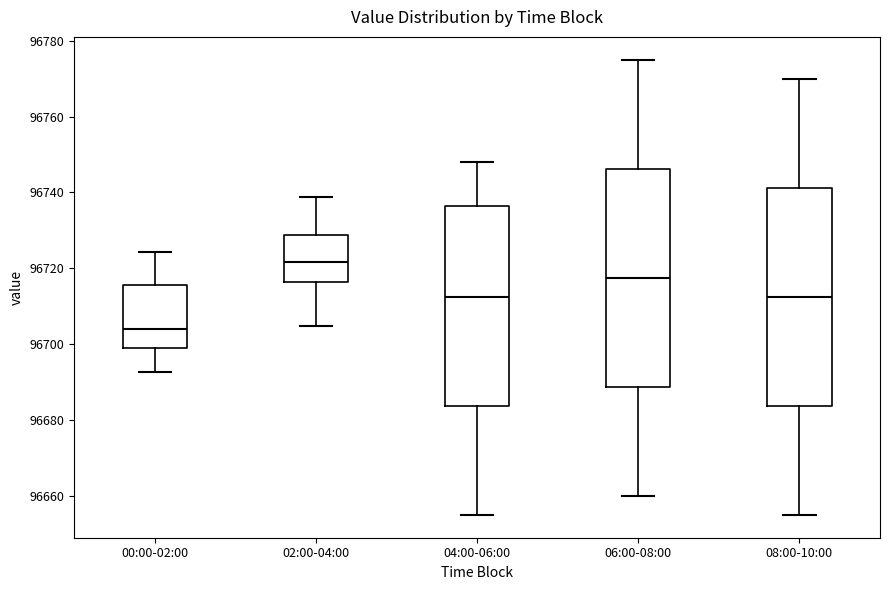

Reading left to right, read every box against the y-axis: the position of its median line, the range the box covers, and the ends of its whiskers. The values are not printed on the chart, so give them approximately, as read against the axis.

00:00-02:00: median 96704, box 96700 to 96716, whiskers 96692 to 96724
02:00-04:00: median 96722, box 96716 to 96728, whiskers 96704 to 96738
04:00-06:00: median 96712, box 96684 to 96736, whiskers 96656 to 96748
06:00-08:00: median 96718, box 96688 to 96746, whiskers 96660 to 96776
08:00-10:00: median 96712, box 96684 to 96742, whiskers 96656 to 96770